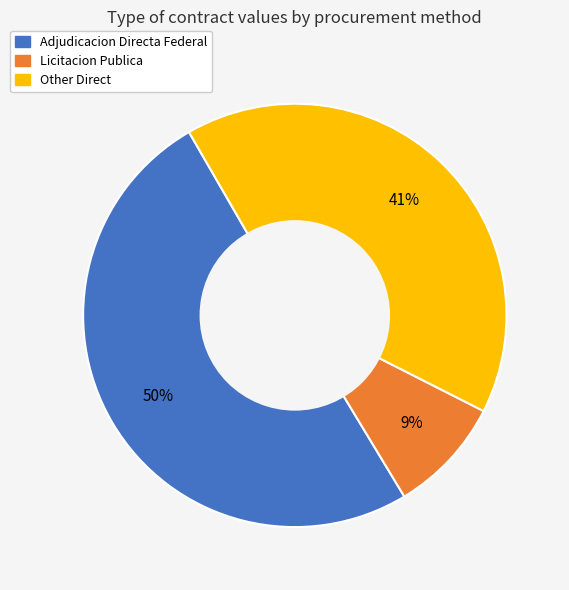

To the nearest percent, what is the difference between the largest and smallest slice percentages?

41%